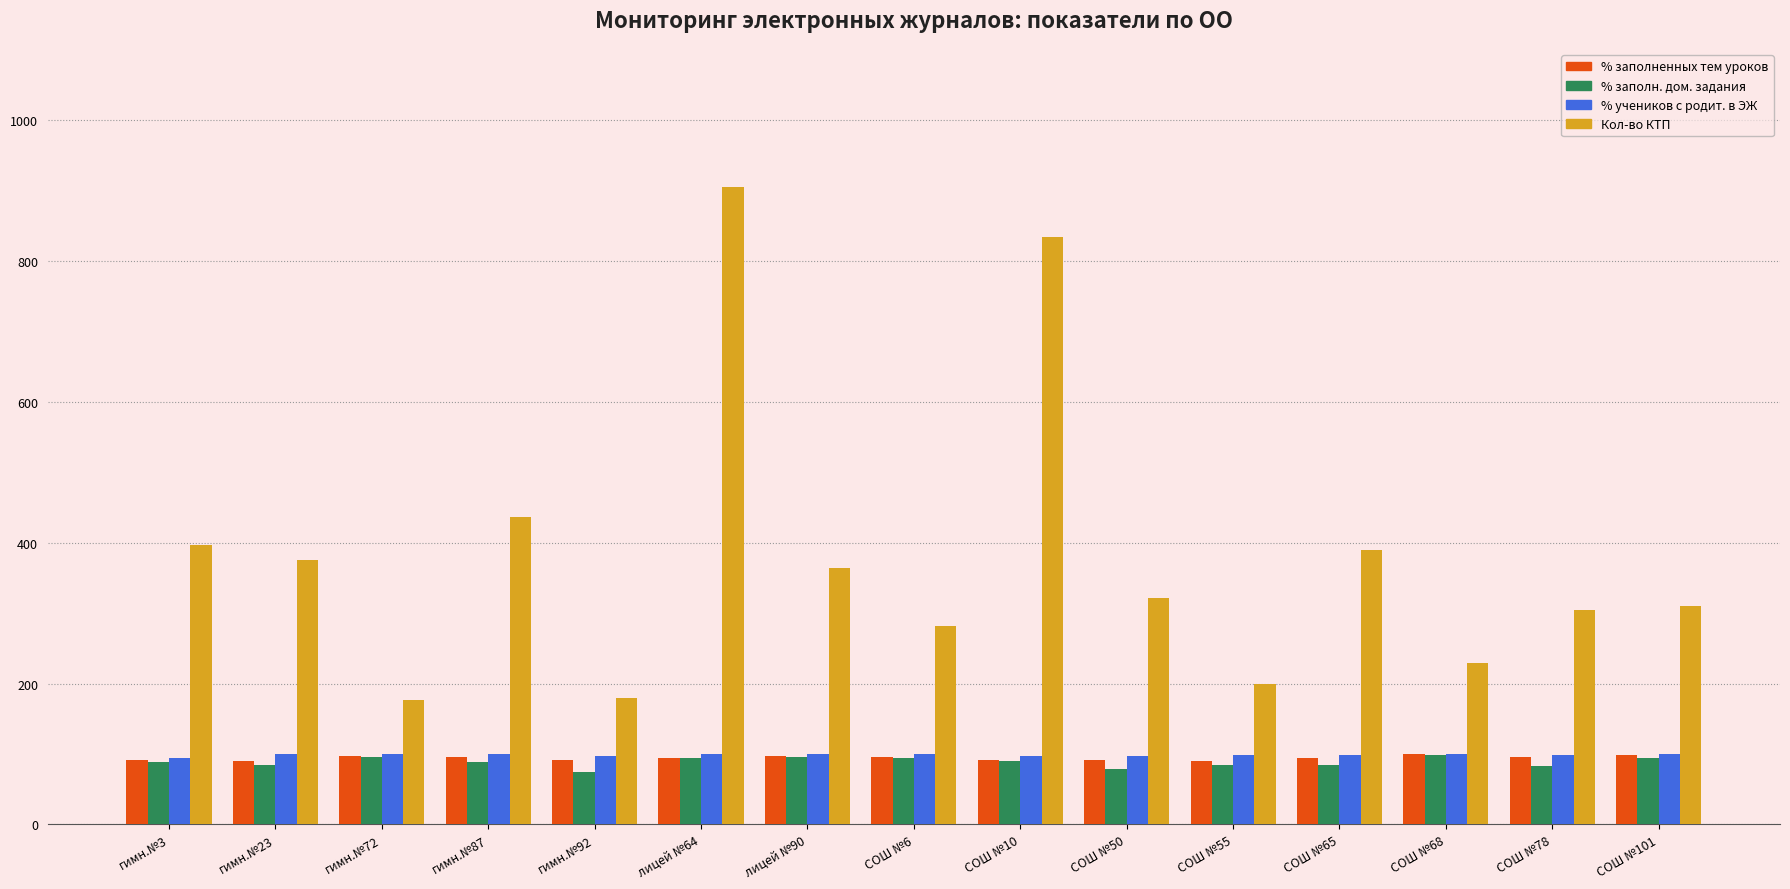

What is the highest value of the % заполненных тем уроков series?

100